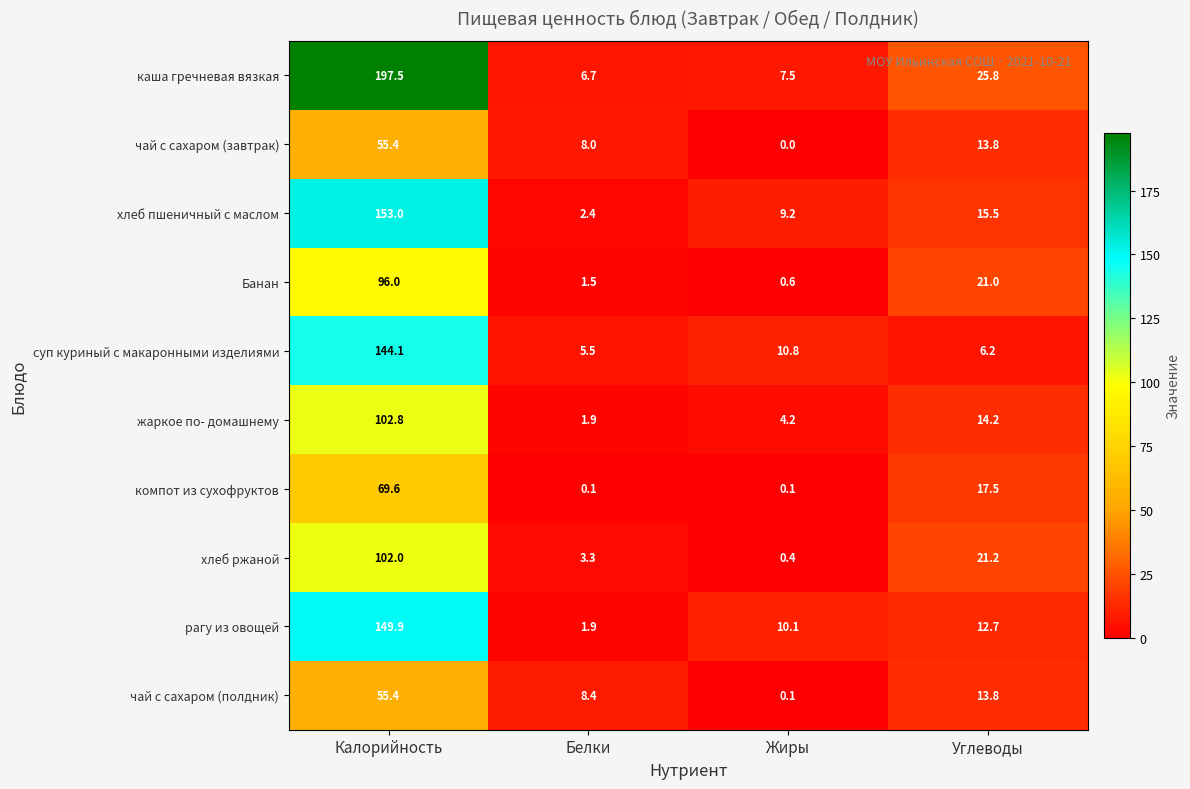

What is the sum of the чай с сахаром (полдник) values at Жиры and Калорийность?

55.5